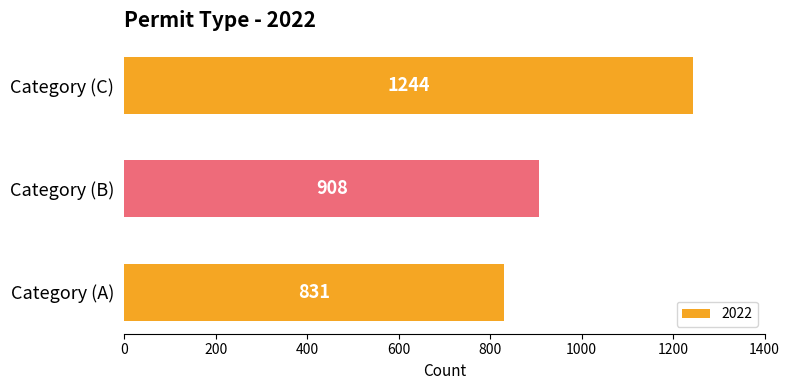

Reading bottom to top, list all the values displayed in this chart.

831	908	1244